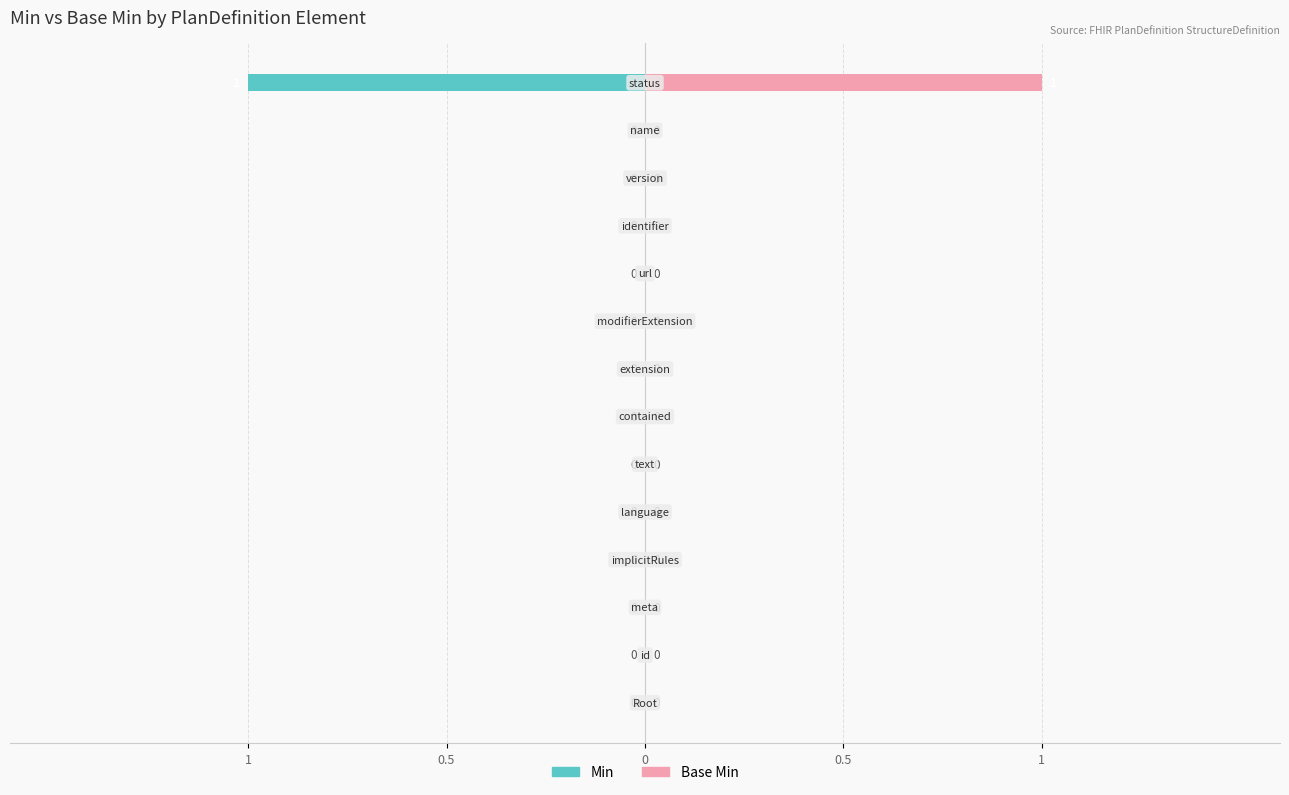

How many bars are there in each group?

2